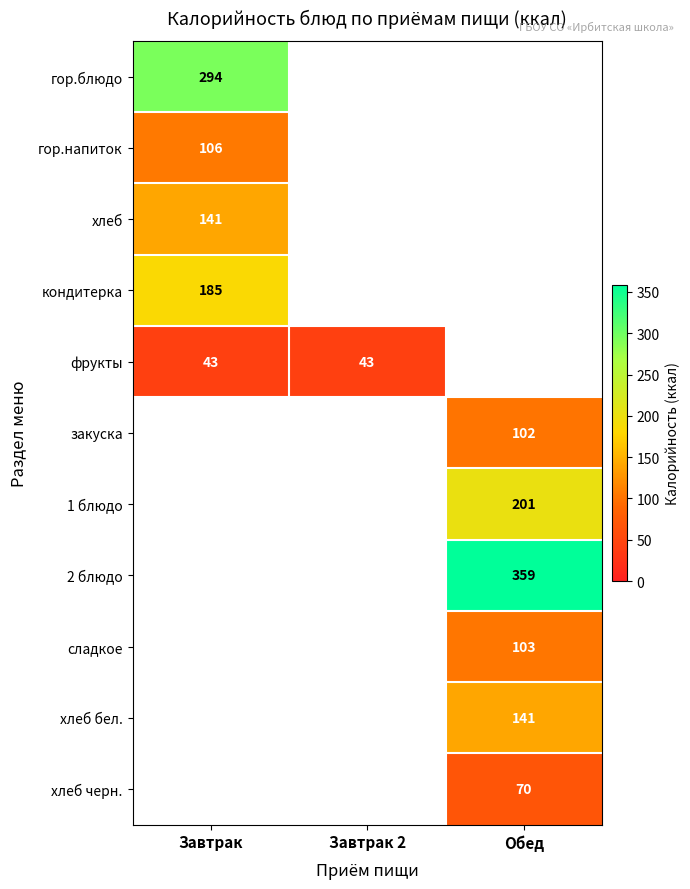

The value of 2 блюдо at Обед is 359. True or false?

True